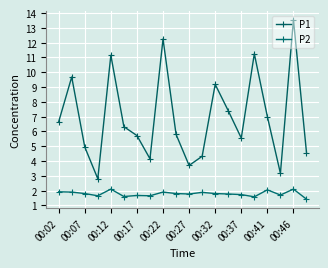

Which category has the highest value in the P2 series?

00:12